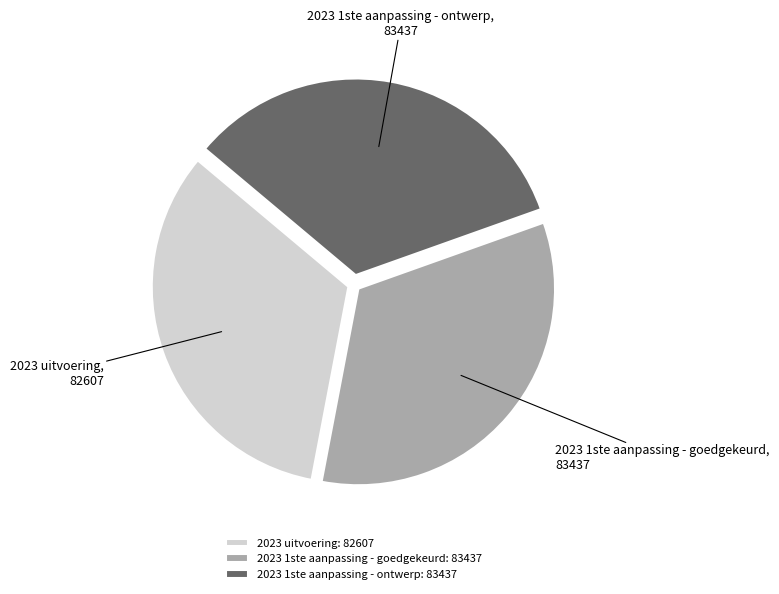

True or false: 2023 uitvoering accounts for 33% of the total.

True